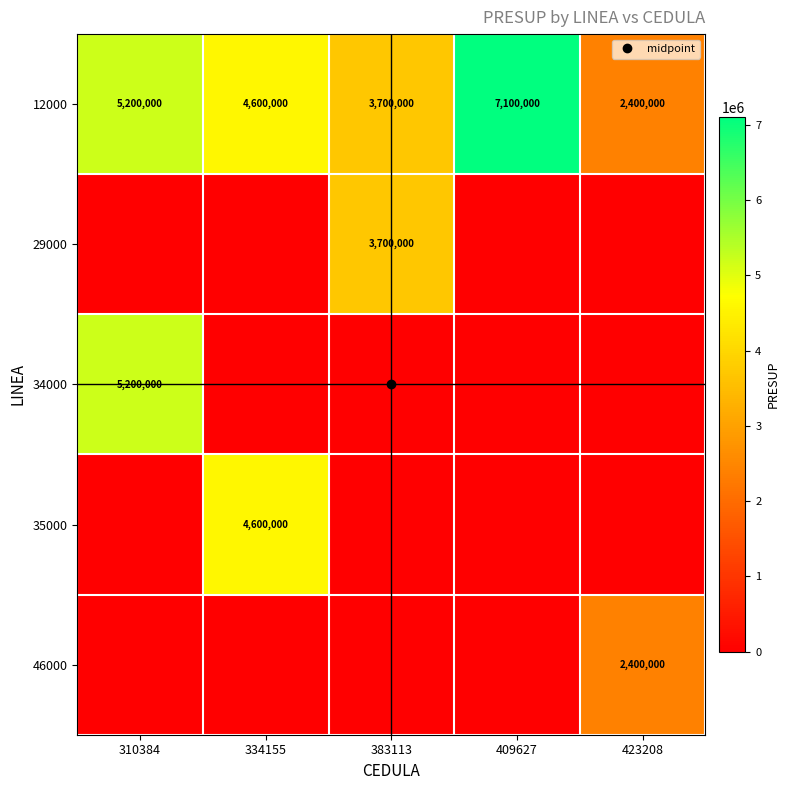

Which has a higher value, 310384 or 334155?

310384